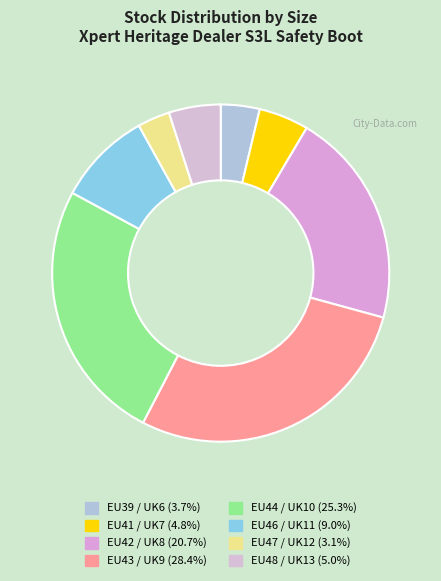

True or false: EU39 / UK6 accounts for 12% of the total.

False